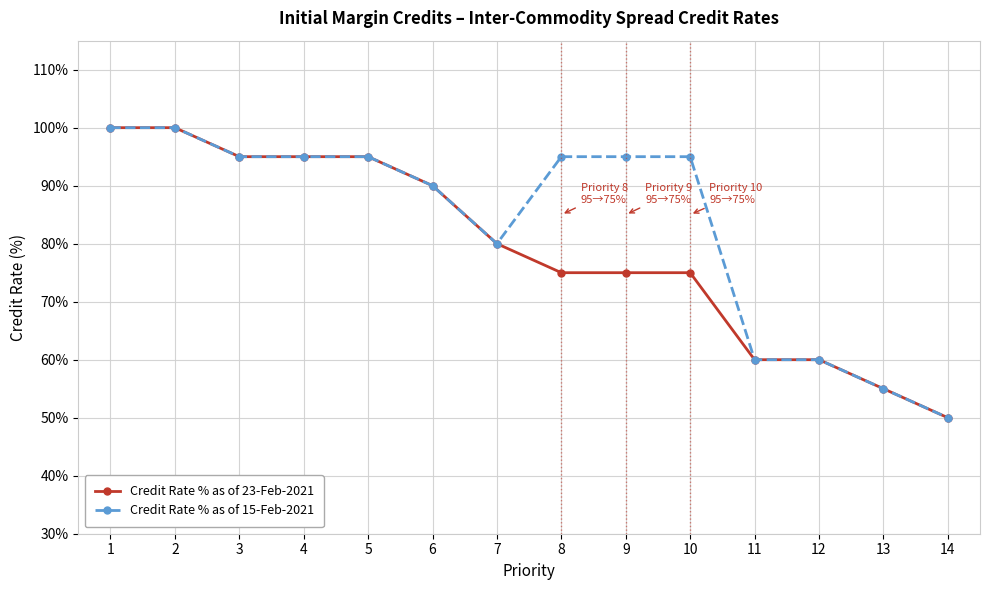

Where does the Credit Rate % as of 23-Feb-2021 series first go above 80?

1